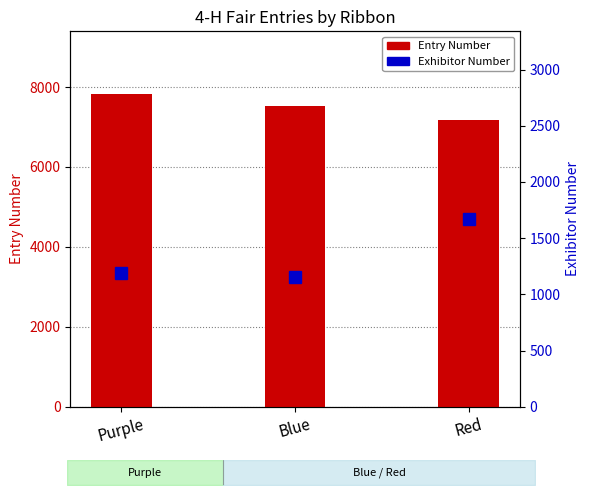

Reading right to left, transcribe all the data shown in this chart.

7166	7536	7828